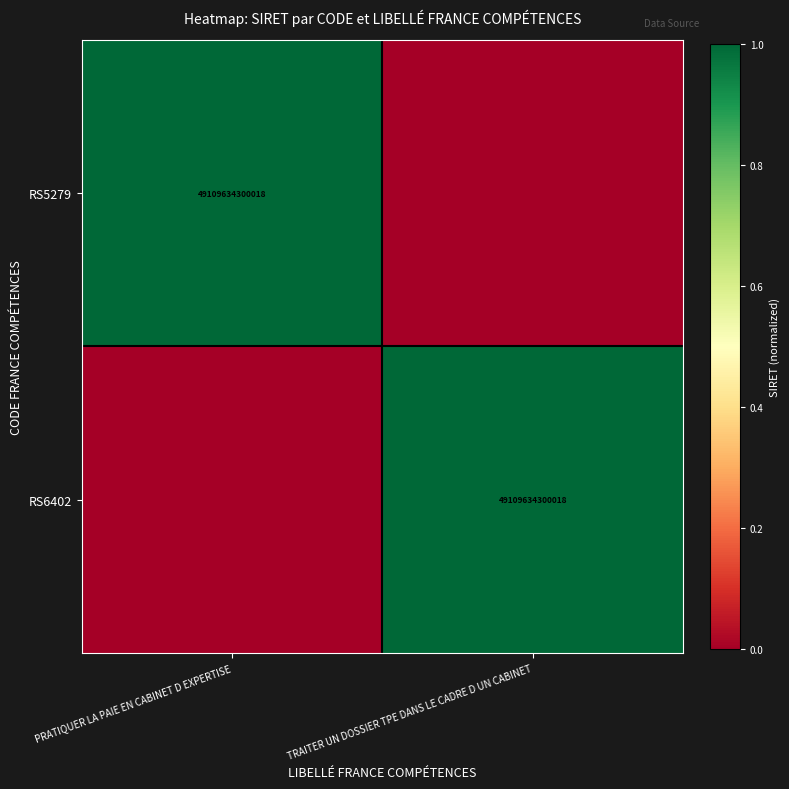

At which category does the chart reach its minimum across all series?

TRAITER UN DOSSIER TPE DANS LE CADRE D UN CABINET